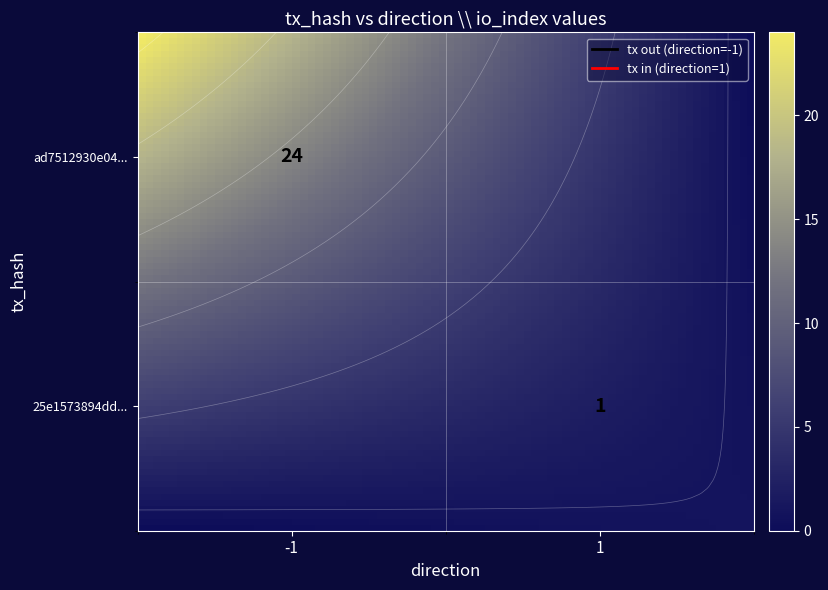

Rank the series by their maximum value, from lowest to highest.

25e1573894dd8b91dac913f1154e4af75cf6134, ad7512930e04f51908cffa11ef34534501da3e4